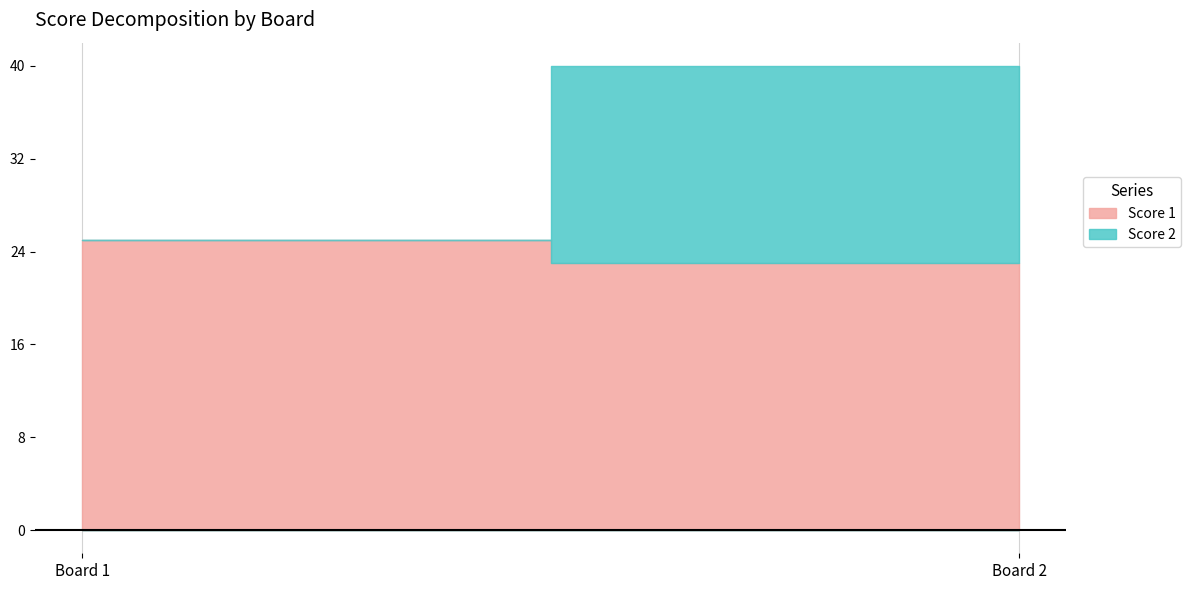

The Score 2 series shows -7 at 1. True or false?

False